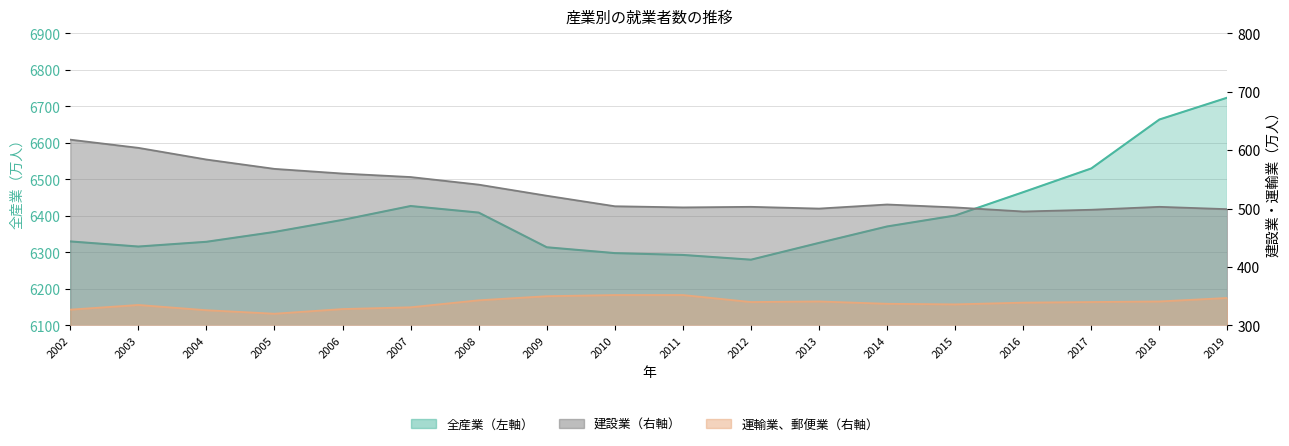

Does the chart display data point markers on the line(s)?

No